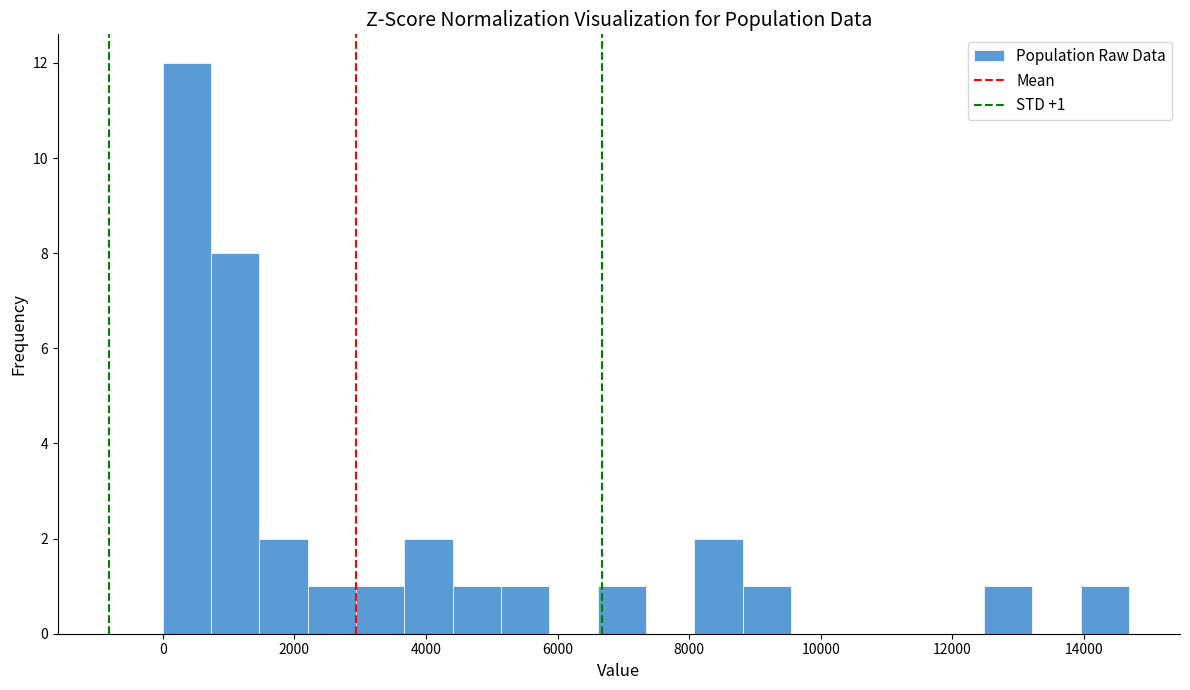

Read against the x-axis, roughly where is the centre of the tallest bar?

400